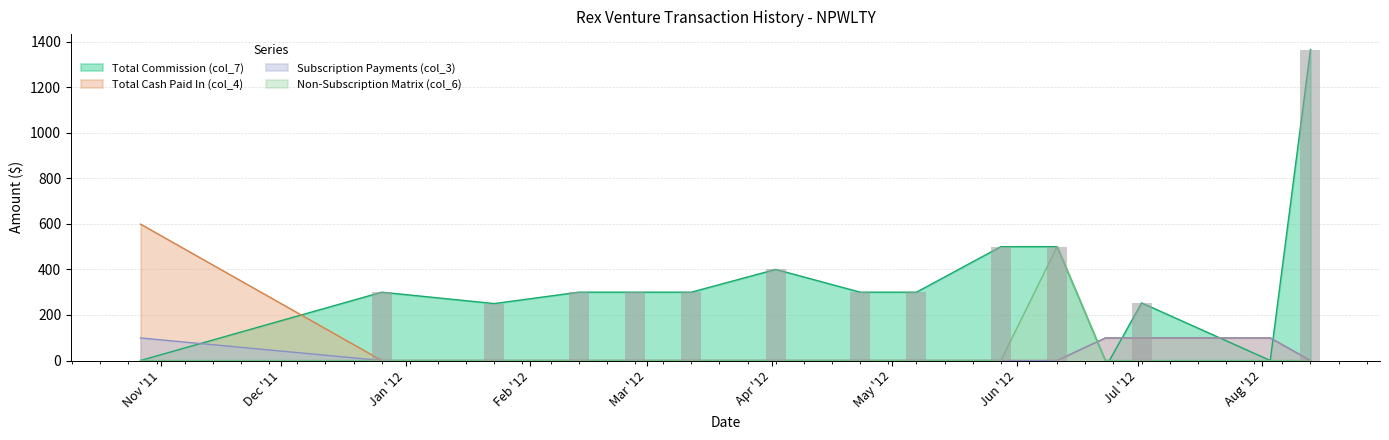

At which category is the sum across all series the highest?

2012-08-13